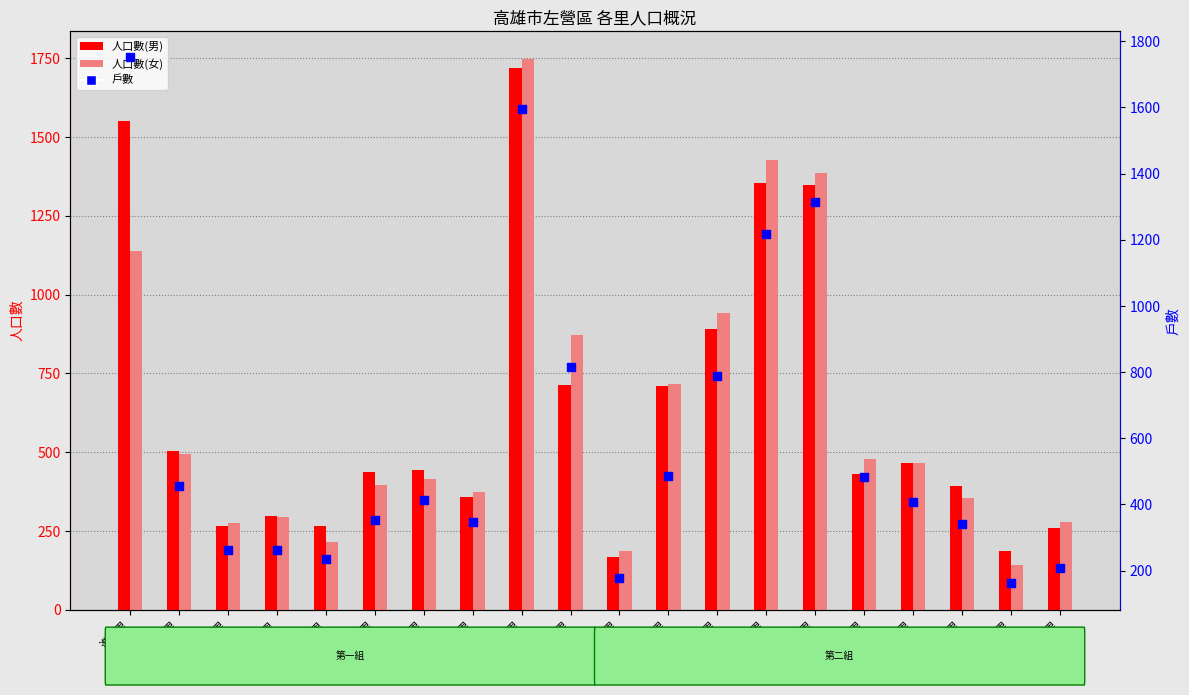

Is the value of 人口數(男) at 頂西里 greater than the value of 戶數 at 尾北里?

No